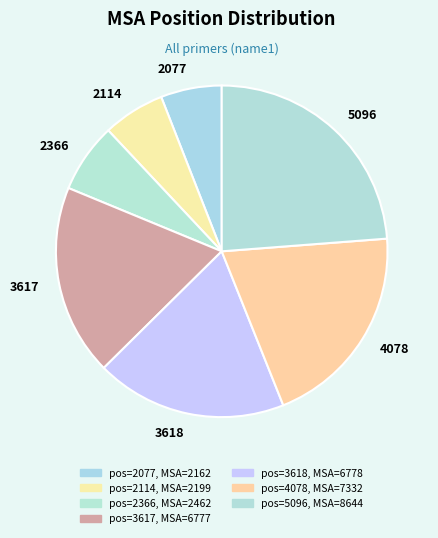

Which slice is the largest?

5096